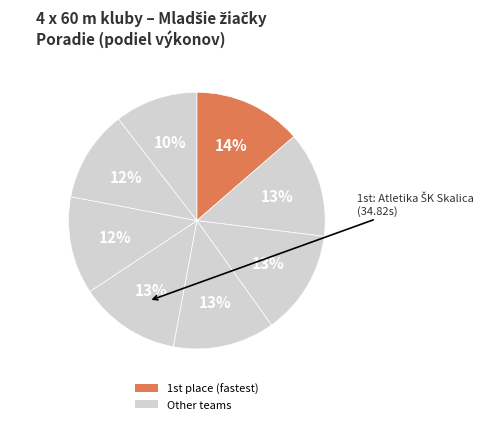

How many slices are in this pie chart?

8